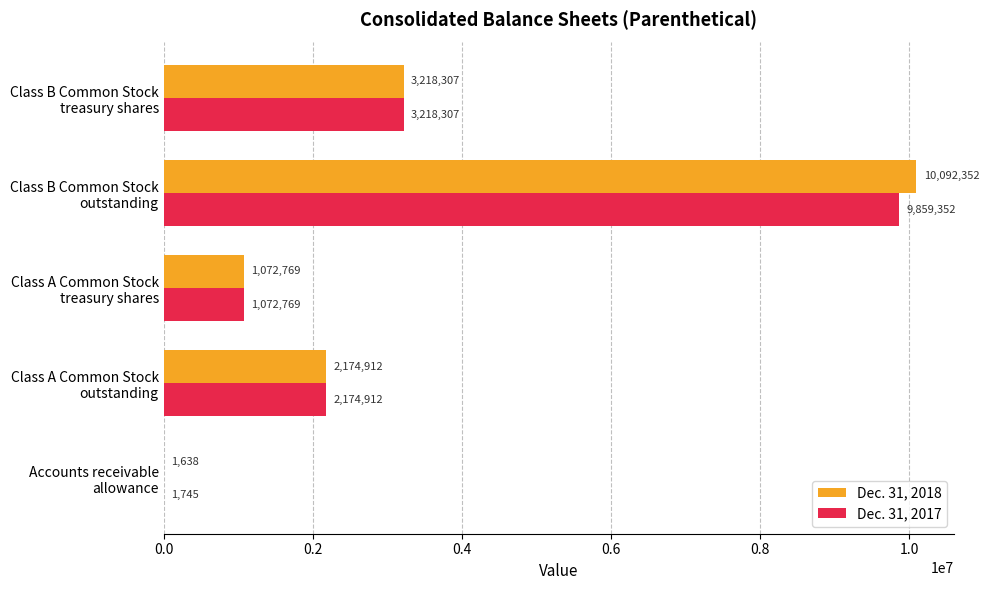

Which series has the widest spread of values?

Dec. 31, 2018